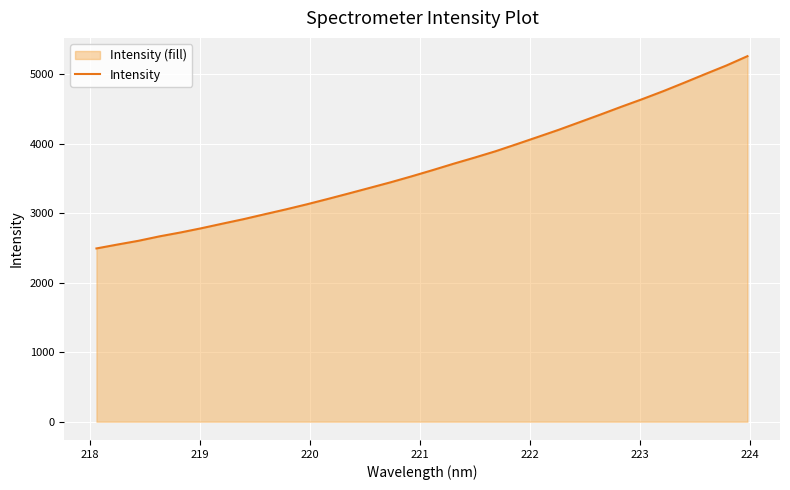

How many lines are shown in the chart?

1